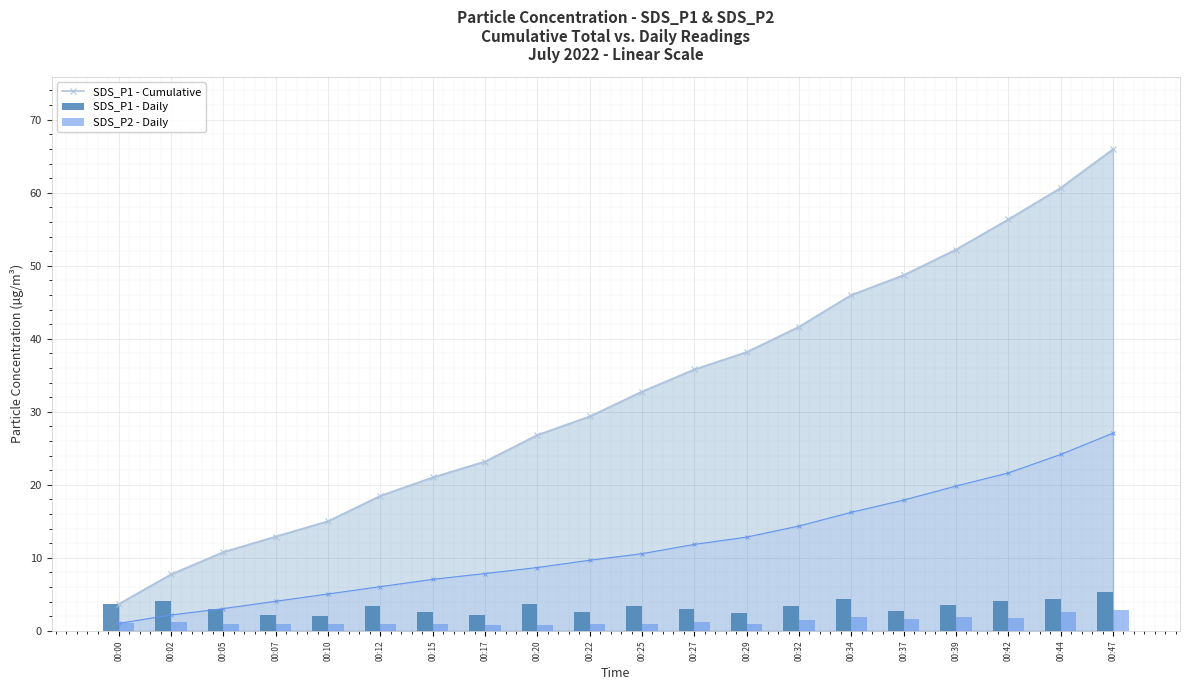

The SDS_P1 - Cumulative series shows 55.8 at 00:29. True or false?

False